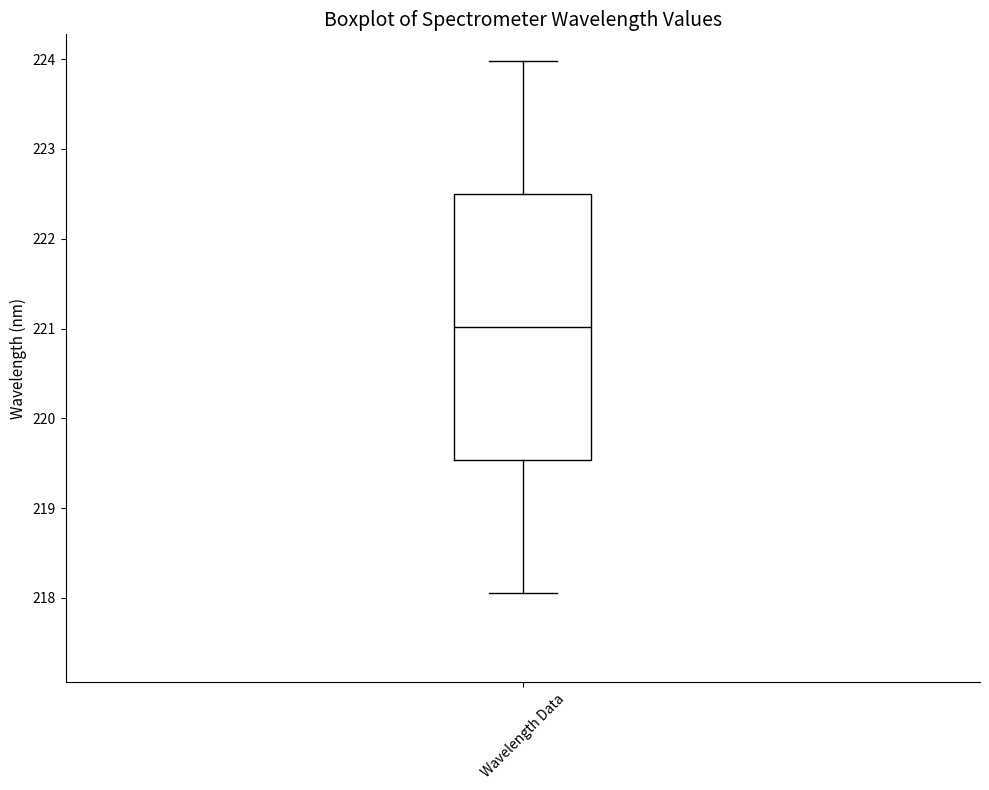

Where does the upper whisker of the box for Wavelength Data end on the y-axis? The values are not printed on the chart, so give them approximately, as read against the axis.

224.0